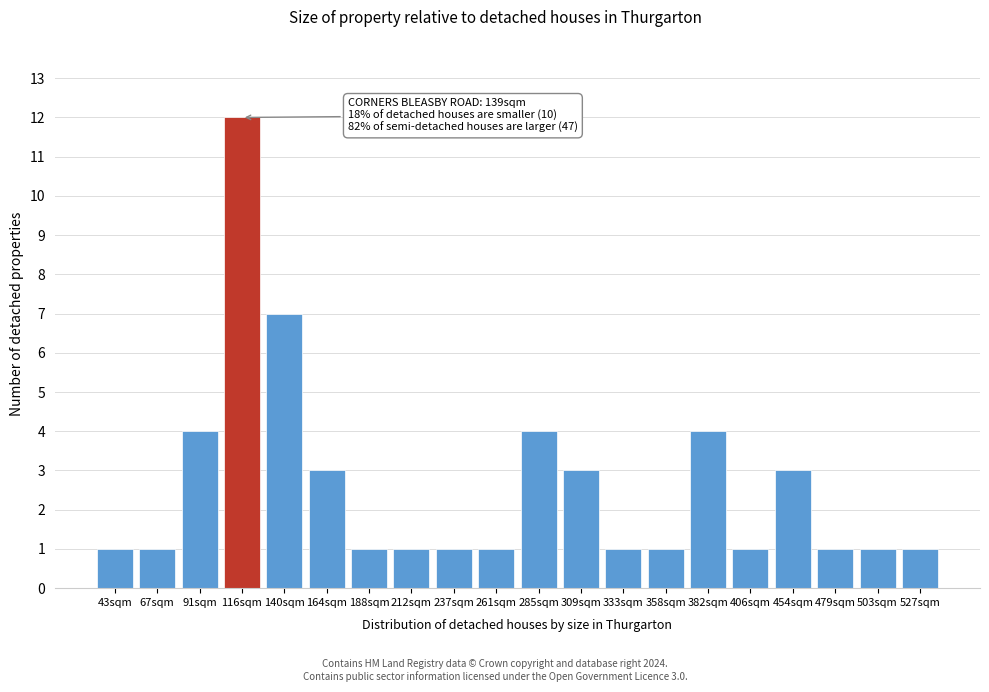

Reading left to right, extract all data points from this chart.

43sqm=1	67sqm=1	91sqm=4	116sqm=12	140sqm=7	164sqm=3	188sqm=1	212sqm=1	237sqm=1	261sqm=1	285sqm=4	309sqm=3	333sqm=1	358sqm=1	382sqm=4	406sqm=1	454sqm=3	479sqm=1	503sqm=1	527sqm=1